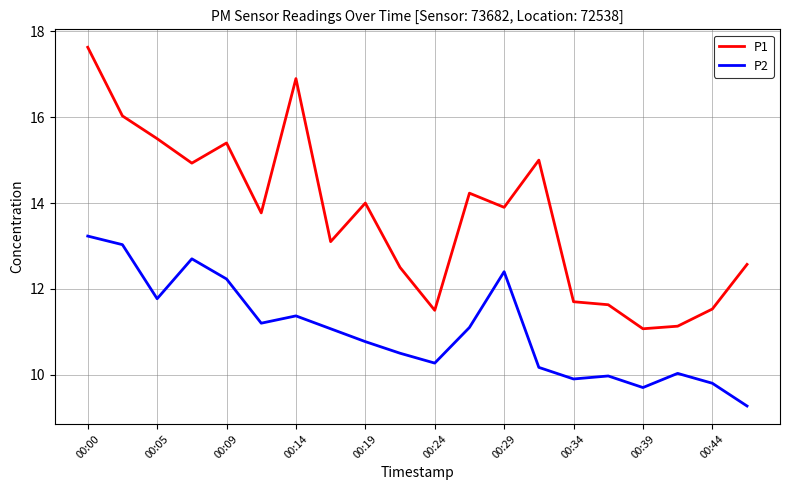

Which series has the widest spread of values?

P1